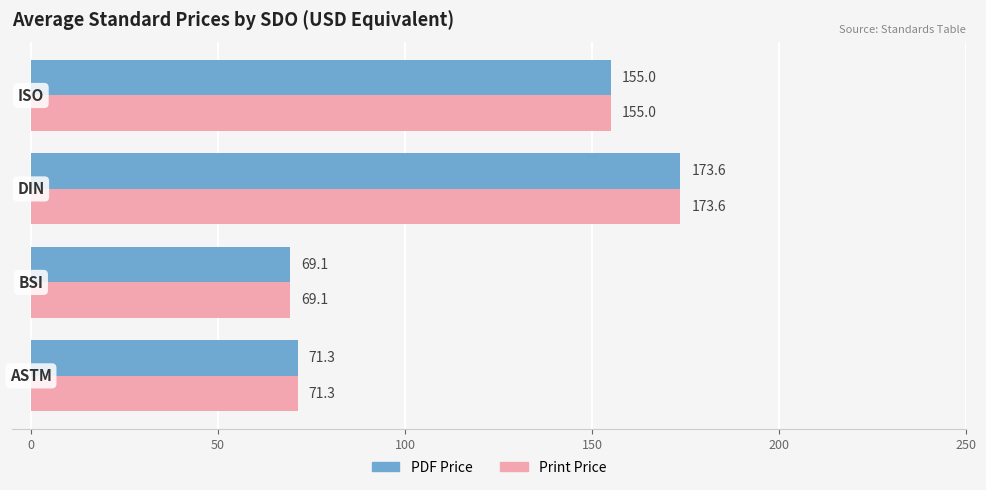

What is the greatest value displayed?

173.6